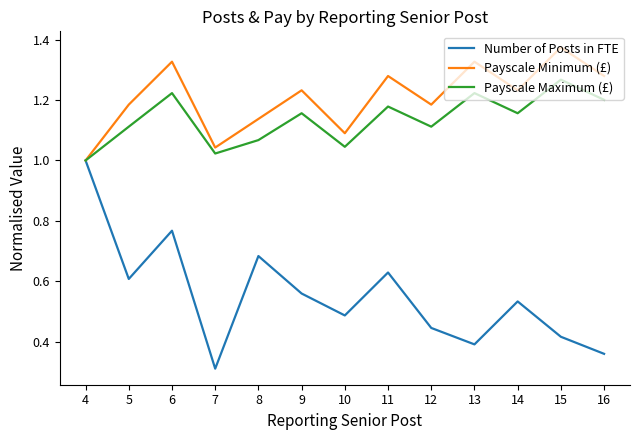

What is the difference between the second highest and second lowest values in the Payscale Maximum (£) series?

0.2